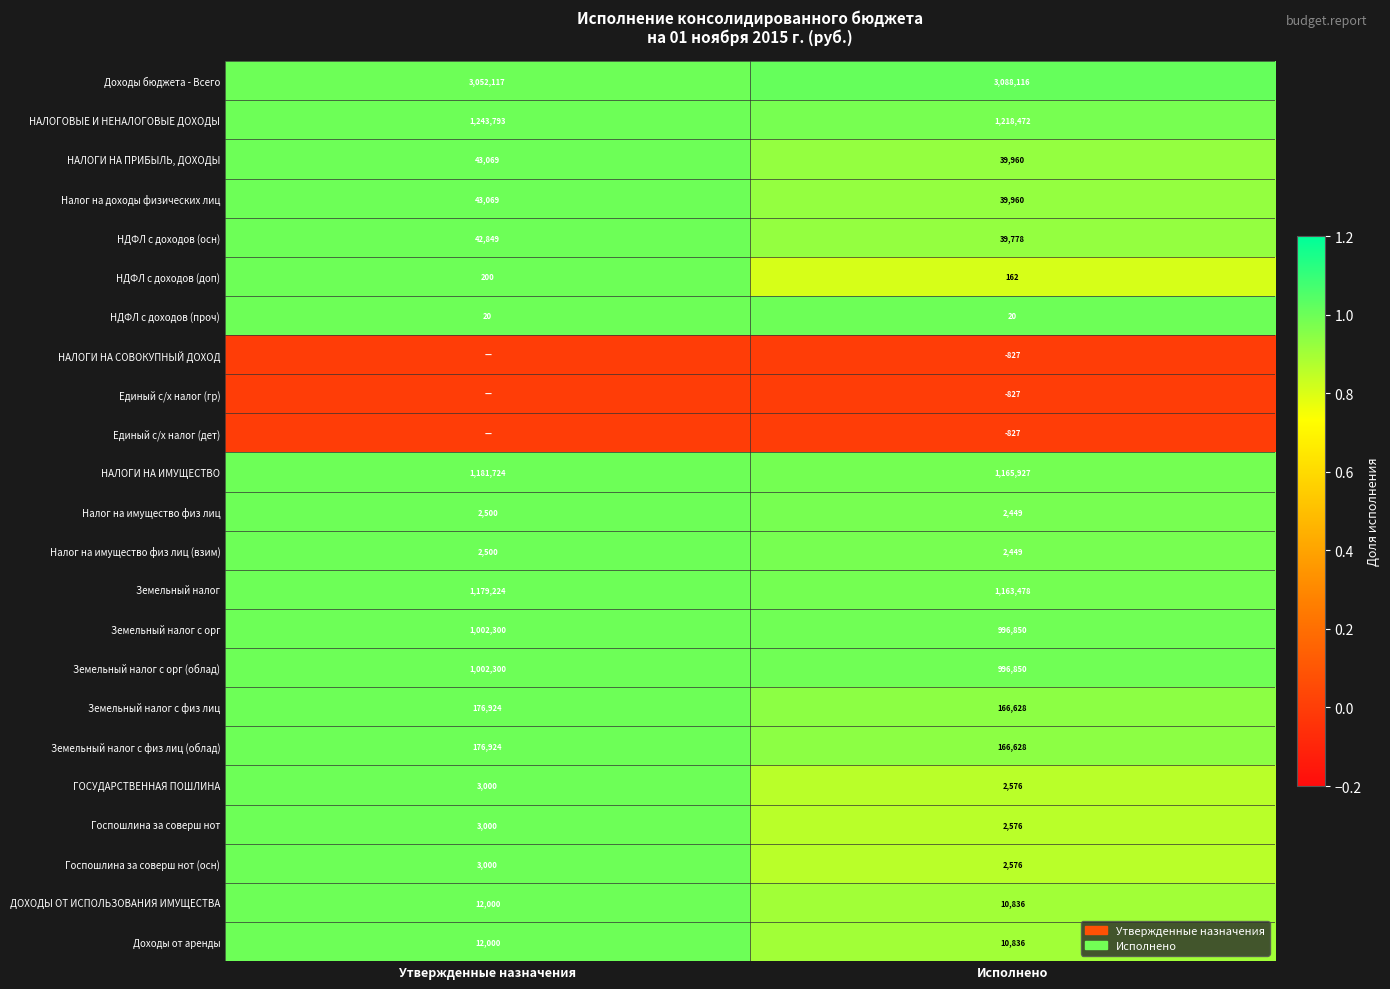

What value does the Госпошлина за соверш нот series have at Исполнено?

2576